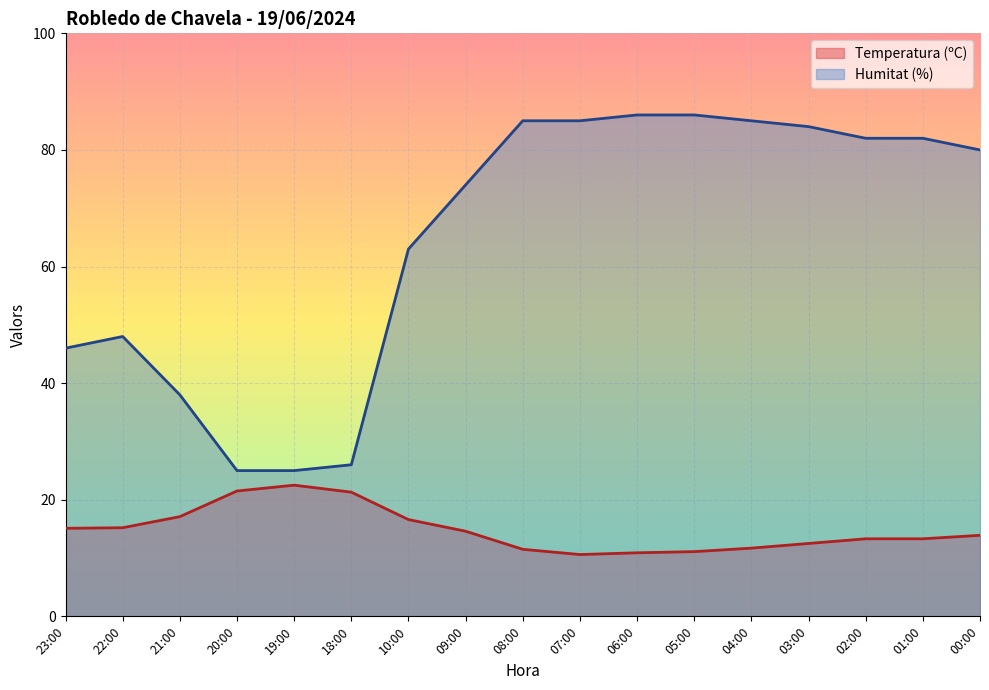

Is it true that Humitat (%) equals 27.0 at 00:00?

False